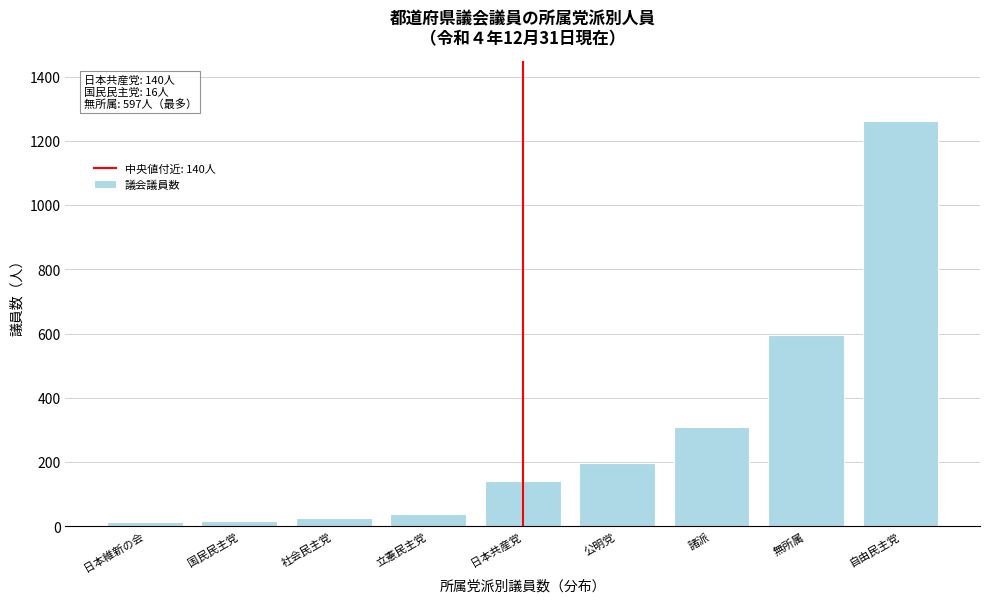

At which label is the value closest to 637?

無所属